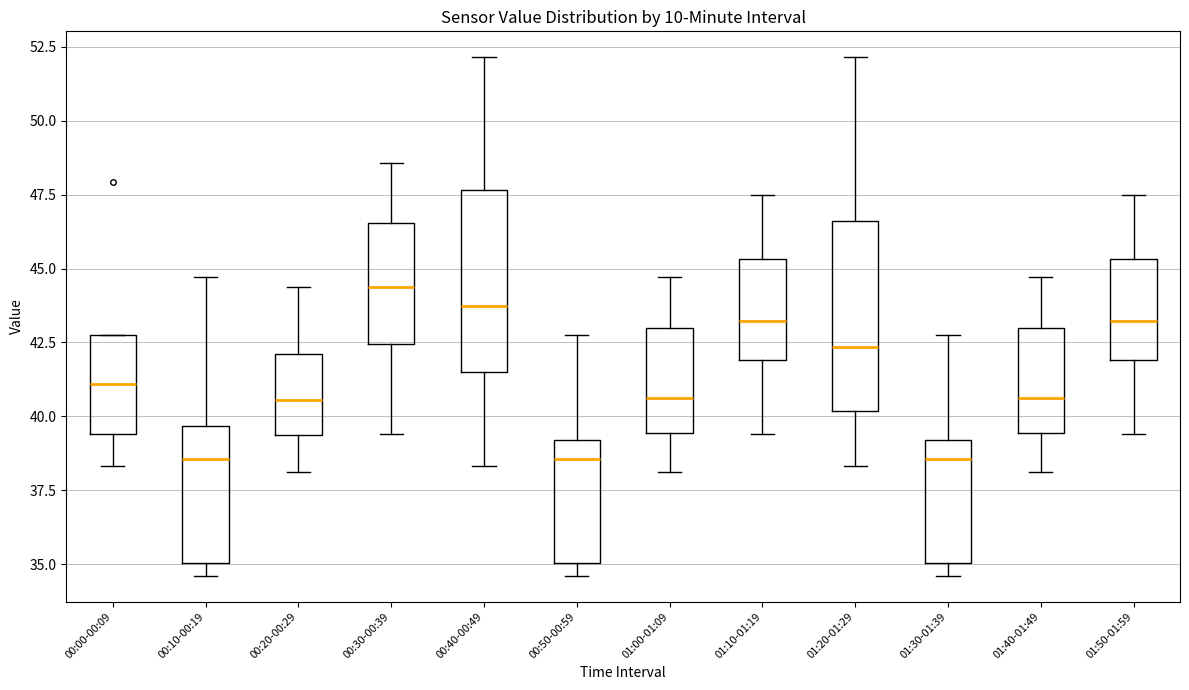

Reading left to right, transcribe this box plot: for each box, give where its median line is, the range the box spans, and where its two whiskers end, as read against the y-axis. The values are not printed on the chart, so give them approximately, as read against the axis.

00:00-00:09: median 41.0, box 39.5 to 42.5, whiskers 38.5 to 43.0
00:10-00:19: median 38.5, box 35.0 to 39.5, whiskers 34.5 to 44.5
00:20-00:29: median 40.5, box 39.5 to 42.0, whiskers 38.0 to 44.5
00:30-00:39: median 44.5, box 42.5 to 46.5, whiskers 39.5 to 48.5
00:40-00:49: median 43.5, box 41.5 to 47.5, whiskers 38.5 to 52.0
00:50-00:59: median 38.5, box 35.0 to 39.0, whiskers 34.5 to 43.0
01:00-01:09: median 40.5, box 39.5 to 43.0, whiskers 38.0 to 44.5
01:10-01:19: median 43.0, box 42.0 to 45.5, whiskers 39.5 to 47.5
01:20-01:29: median 42.5, box 40.0 to 46.5, whiskers 38.5 to 52.0
01:30-01:39: median 38.5, box 35.0 to 39.0, whiskers 34.5 to 43.0
01:40-01:49: median 40.5, box 39.5 to 43.0, whiskers 38.0 to 44.5
01:50-01:59: median 43.0, box 42.0 to 45.5, whiskers 39.5 to 47.5